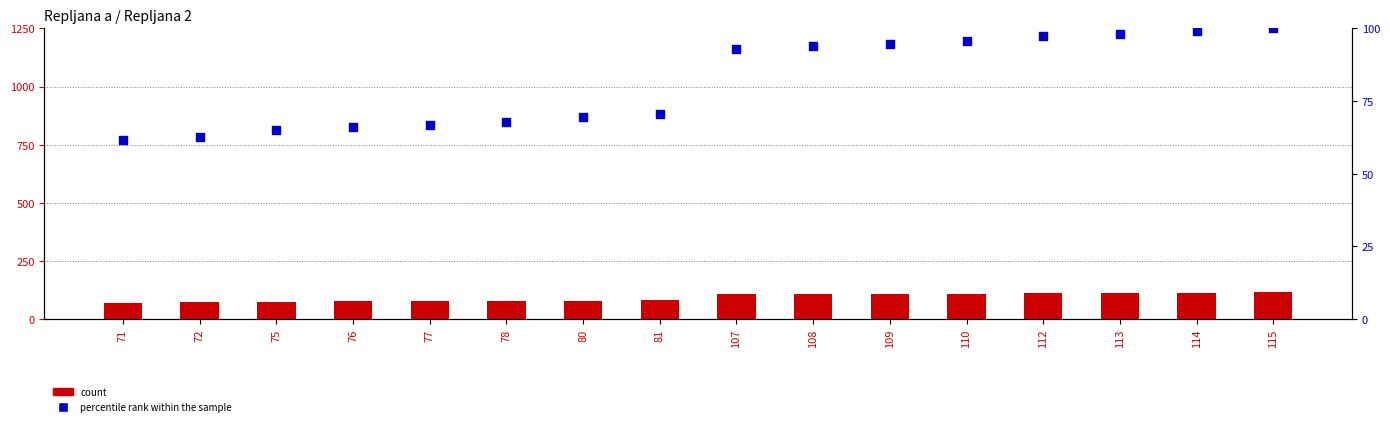

What are all the series names shown in the legend?

count, percentile rank within the sample